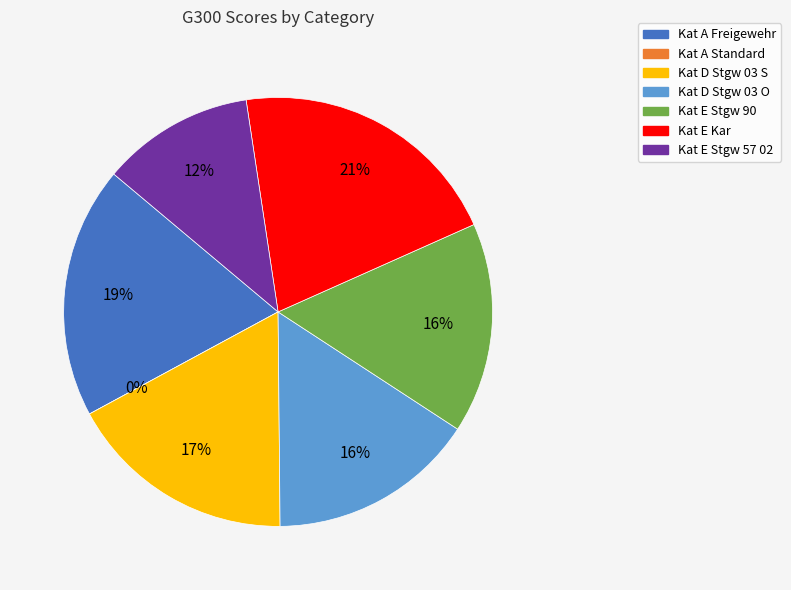

Rank the categories by value from highest to lowest.

Kat E Kar, Kat A Freigewehr, Kat D Stgw 03 S, Kat E Stgw 90, Kat D Stgw 03 O, Kat E Stgw 57 02, Kat A Standard